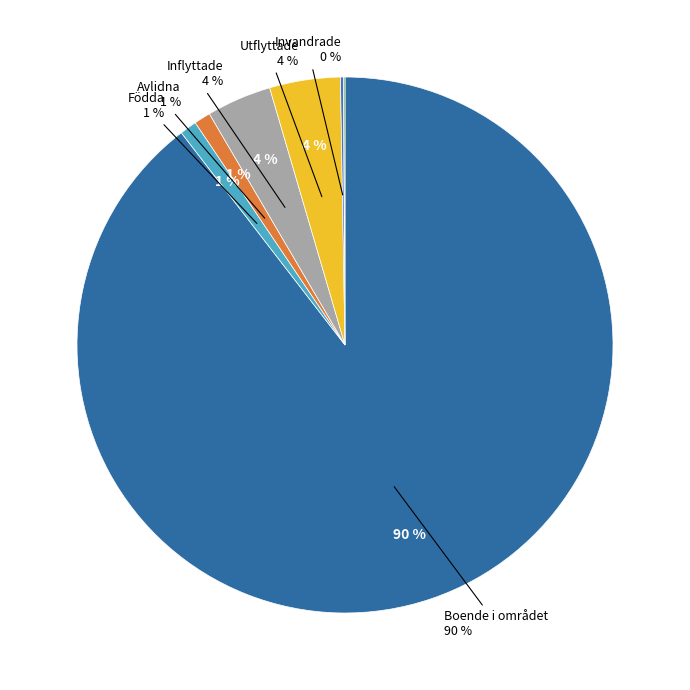

The Födda slice represents 1% of the pie. True or false?

True